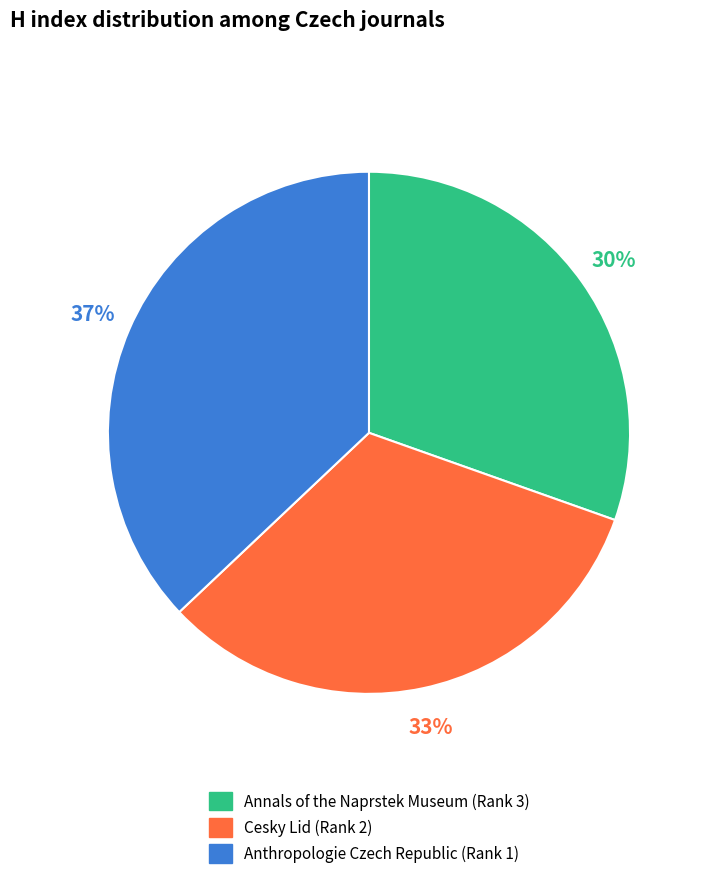

Approximately how many times larger is the value at Cesky Lid (Rank 2) compared to Annals of the Naprstek Museum (Rank 3)?

1.1